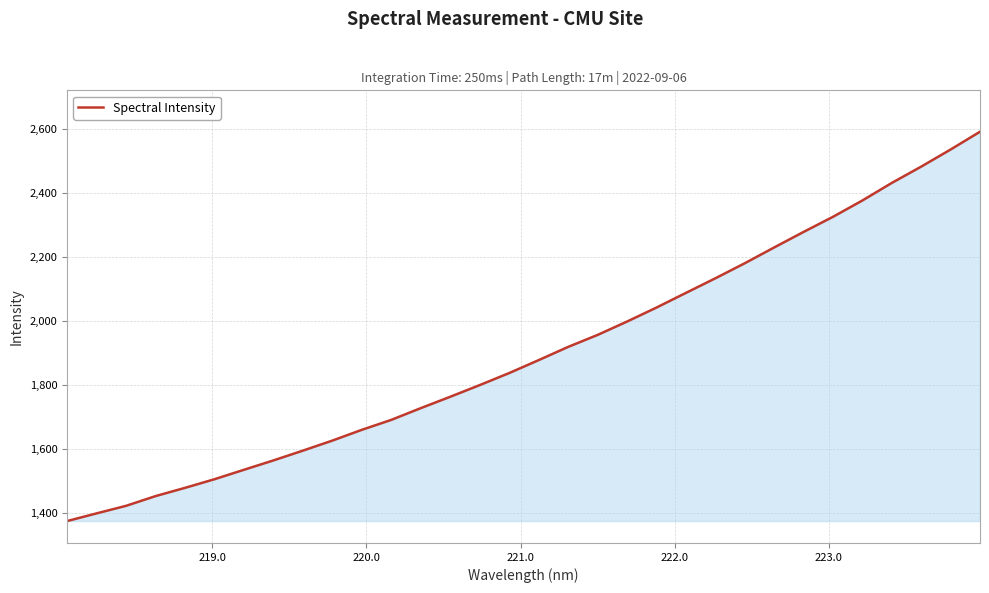

What is the difference between the maximum and minimum values?

1219.4